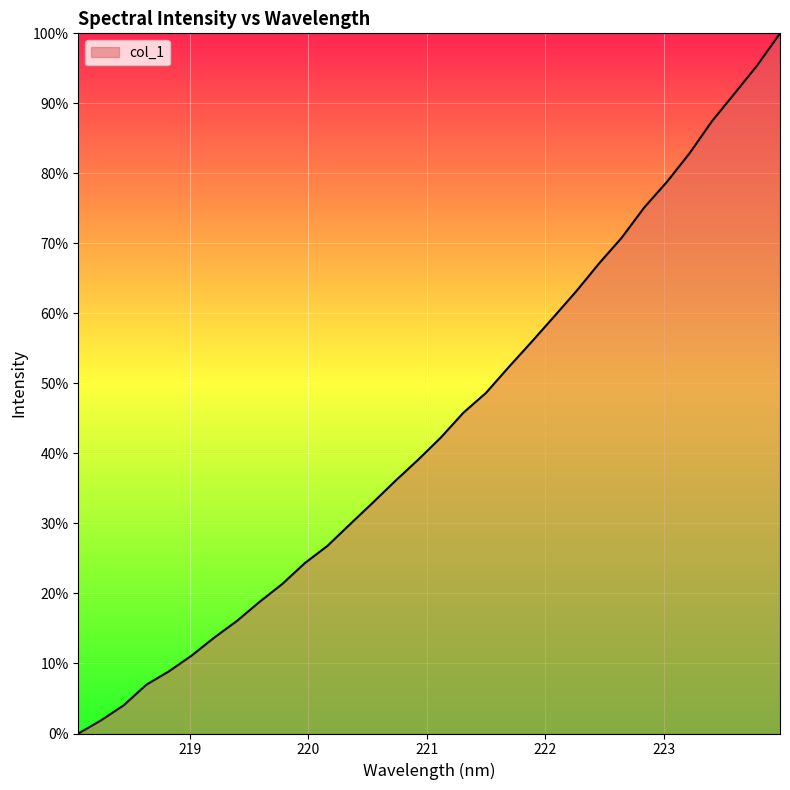

Does the chart have visible grid lines?

Yes